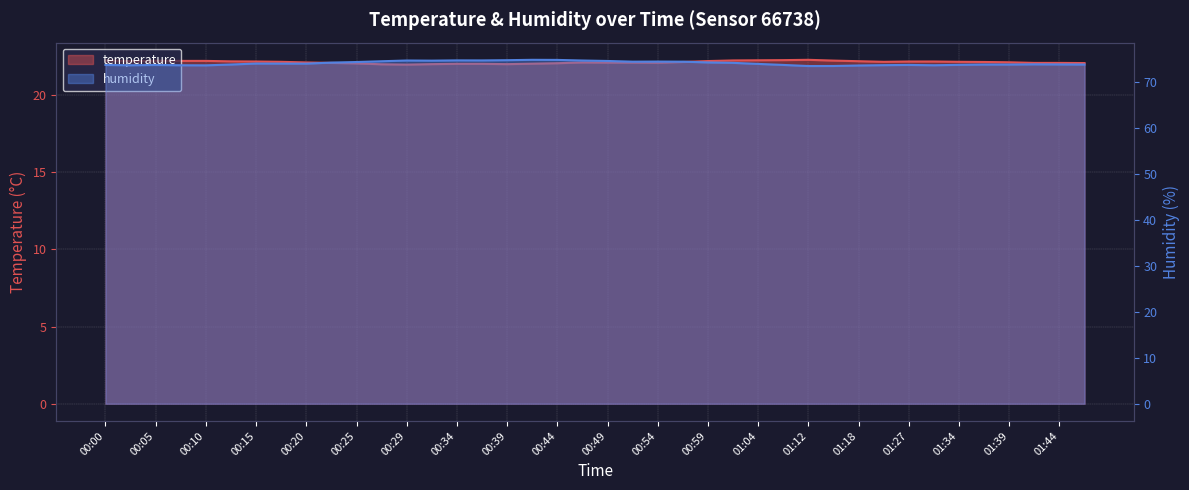

How many interior local valleys does the temperature series have?

5